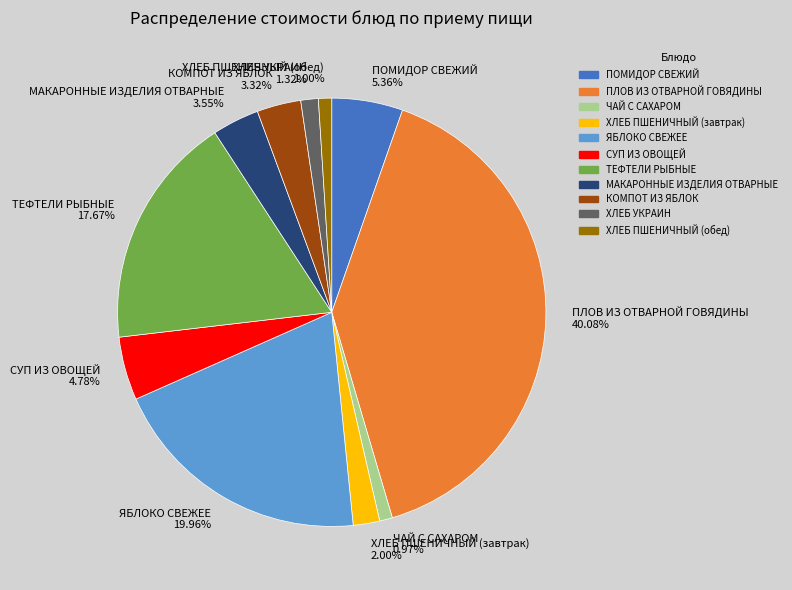

To the nearest percent, what is the average slice percentage?

9%